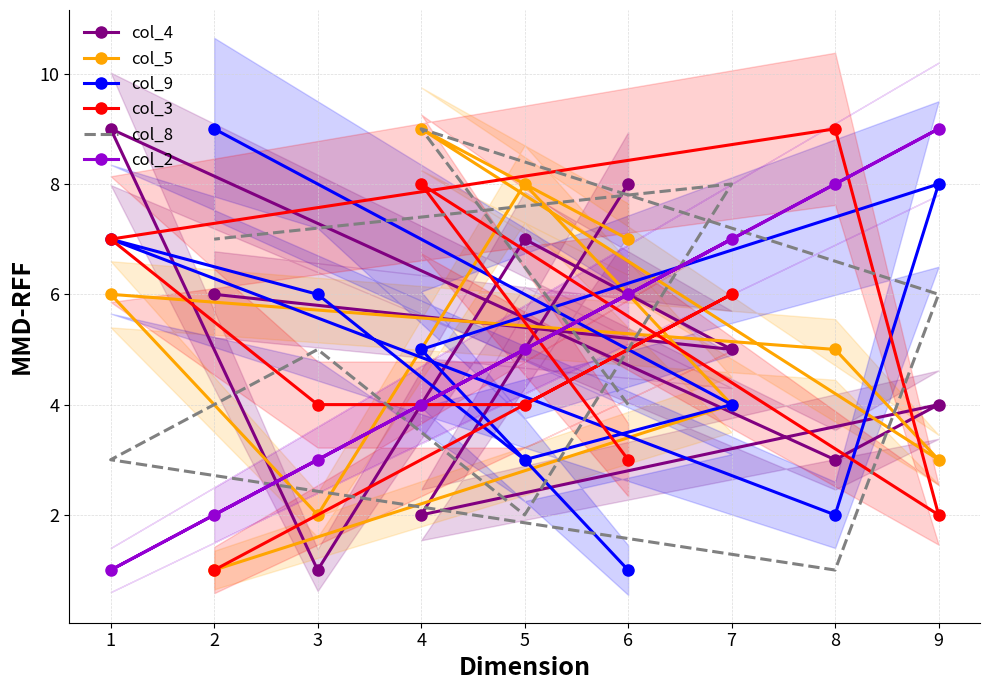

How many col_3 values are between 3 and 7?

5